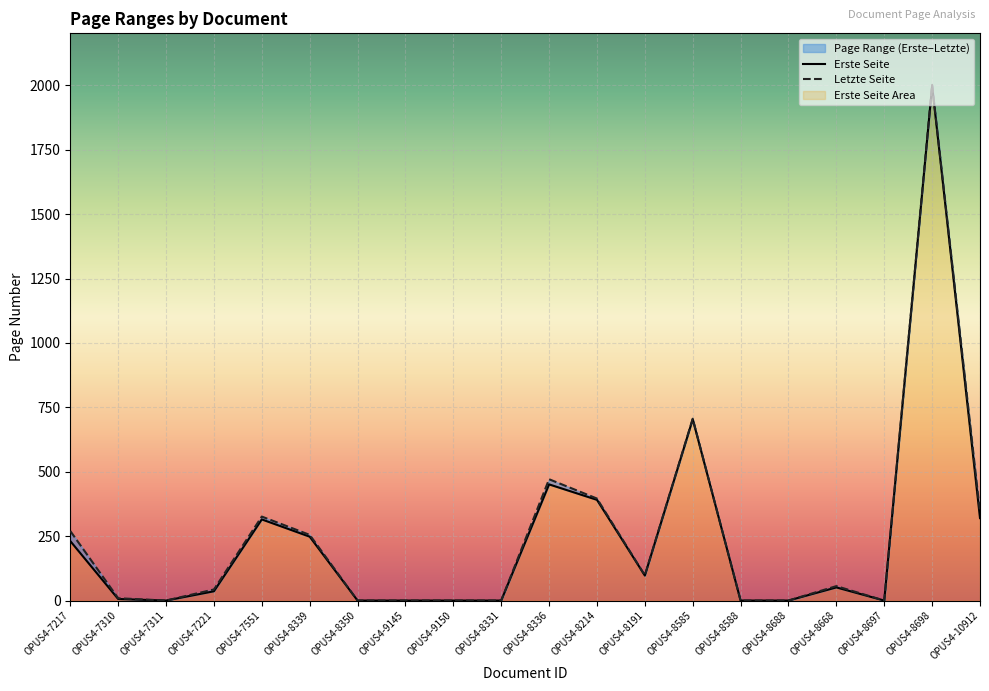

Which series has the widest spread of values?

Letzte Seite